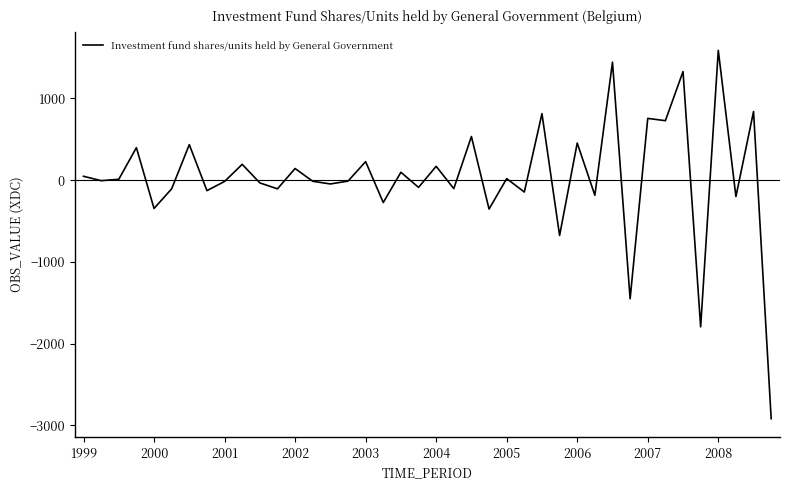

What is the minimum value shown in the chart?

-2919.5